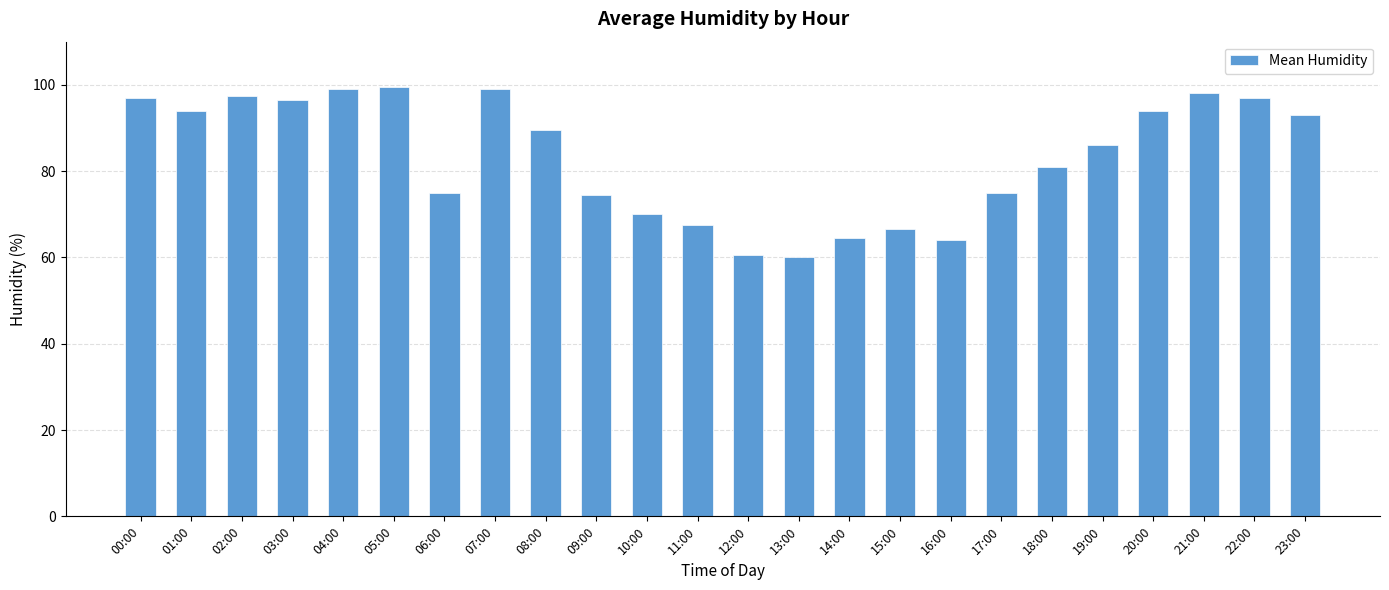

Reading left to right, transcribe all the data shown in this chart.

97.0	94.0	97.5	96.5	99.0	99.5	75.0	99.0	89.5	74.5	70.0	67.5	60.5	60.0	64.5	66.5	64.0	75.0	81.0	86.0	94.0	98.0	97.0	93.0